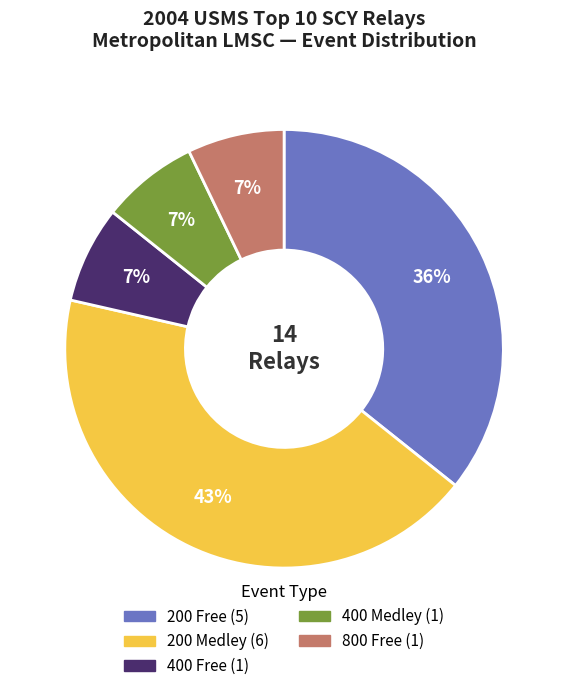

Is 400 Medley the majority of the pie?

No